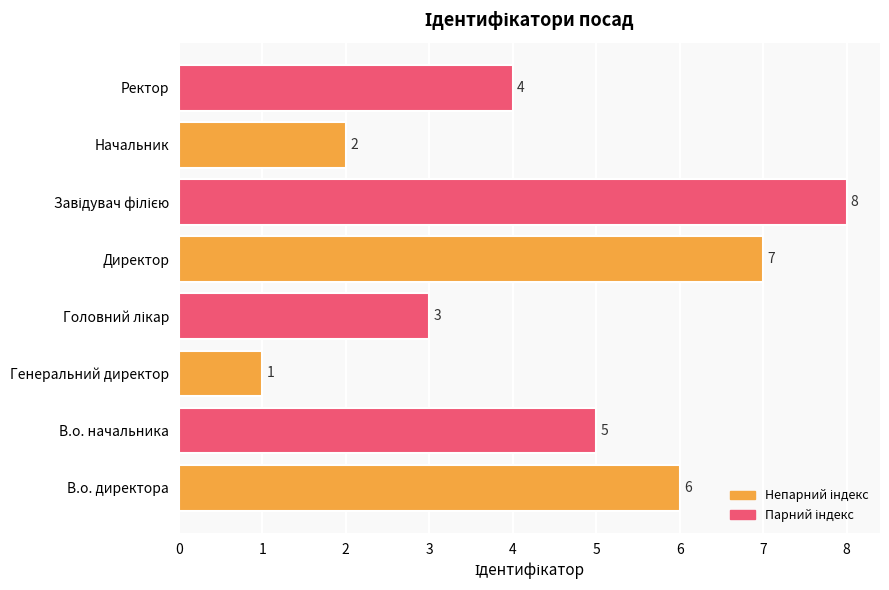

Is it true that the value at Начальник is 2?

True